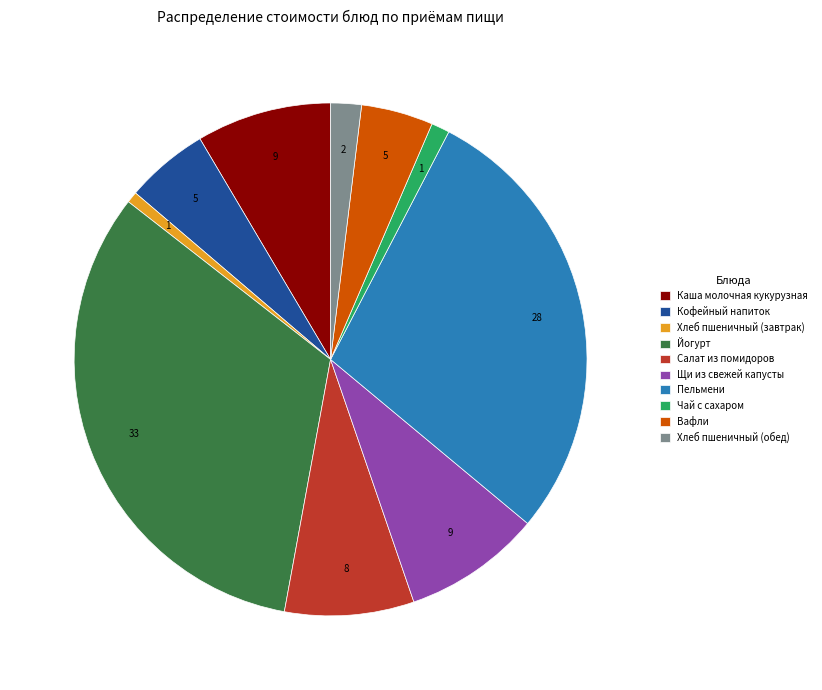

Does Каша молочная кукурузная represent more than half of the total?

No